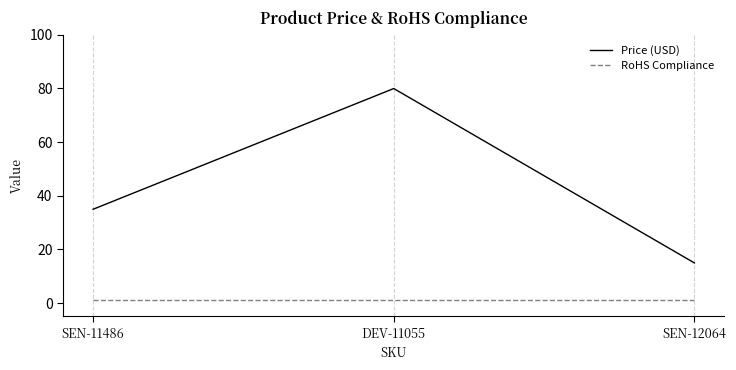

What is the minimum value shown in the chart?

1.0